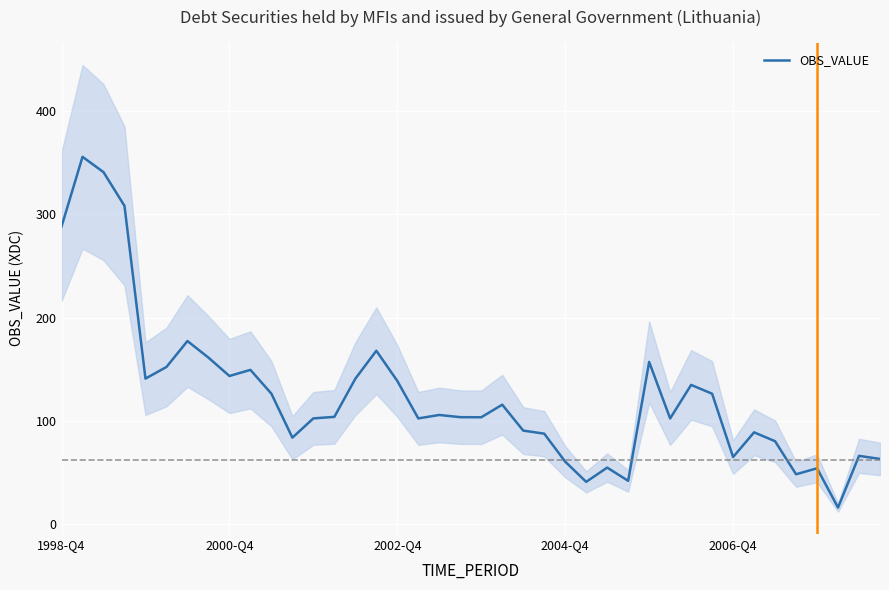

What is the difference between the maximum and second lowest values?

314.9